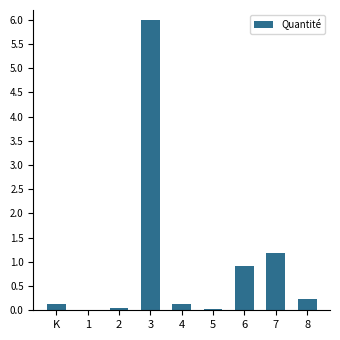

What is the average value?

1.0